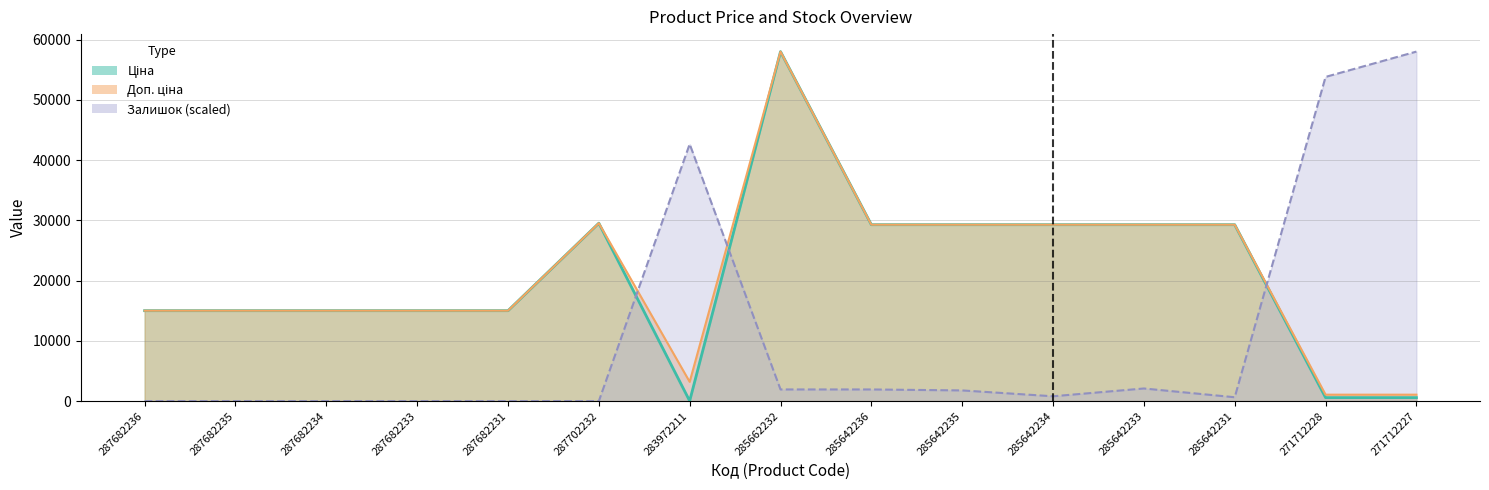

Reading left to right, list all the values displayed in this chart.

Ціна: 15019.2	15019.2	15019.2	15019.2	15019.2	29548.9	32.0	58037.0	29294.9	29294.9	29294.9	29294.9	29294.9	586.0	586.0
Доп. ціна: 15019.2	15019.2	15019.2	15019.2	15019.2	29548.9	3205.0	58037.0	29294.9	29294.9	29294.9	29294.9	29294.9	1074.5	1074.5
Залишок: 0.0	0.0	0.0	0.0	0.0	0.0	42679.0	1940.0	1940.0	1778.3	808.3	2101.6	646.7	53833.8	58037.0